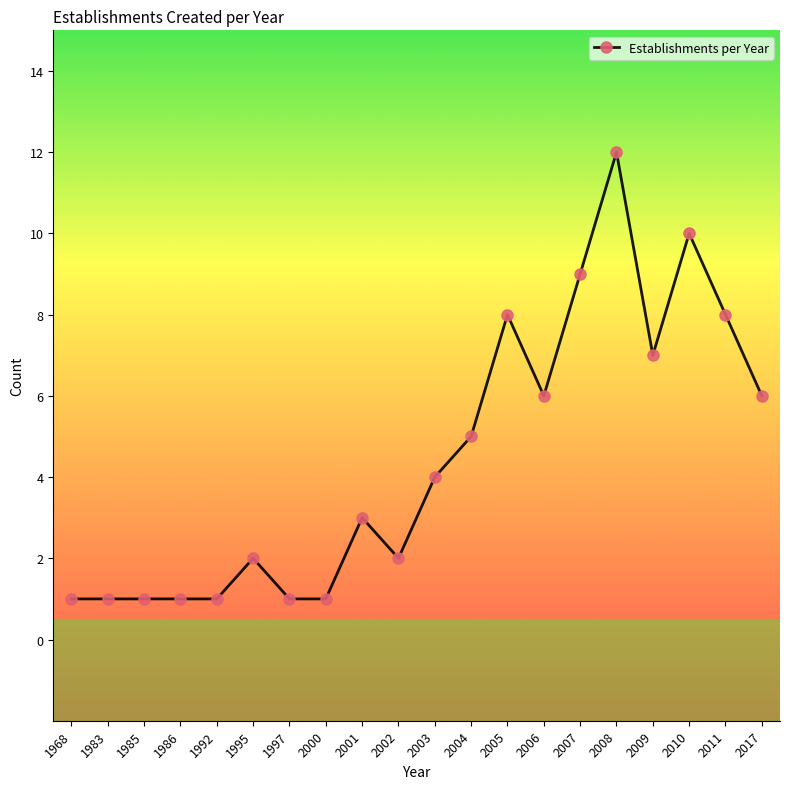

What value does the data have at 2003?

4